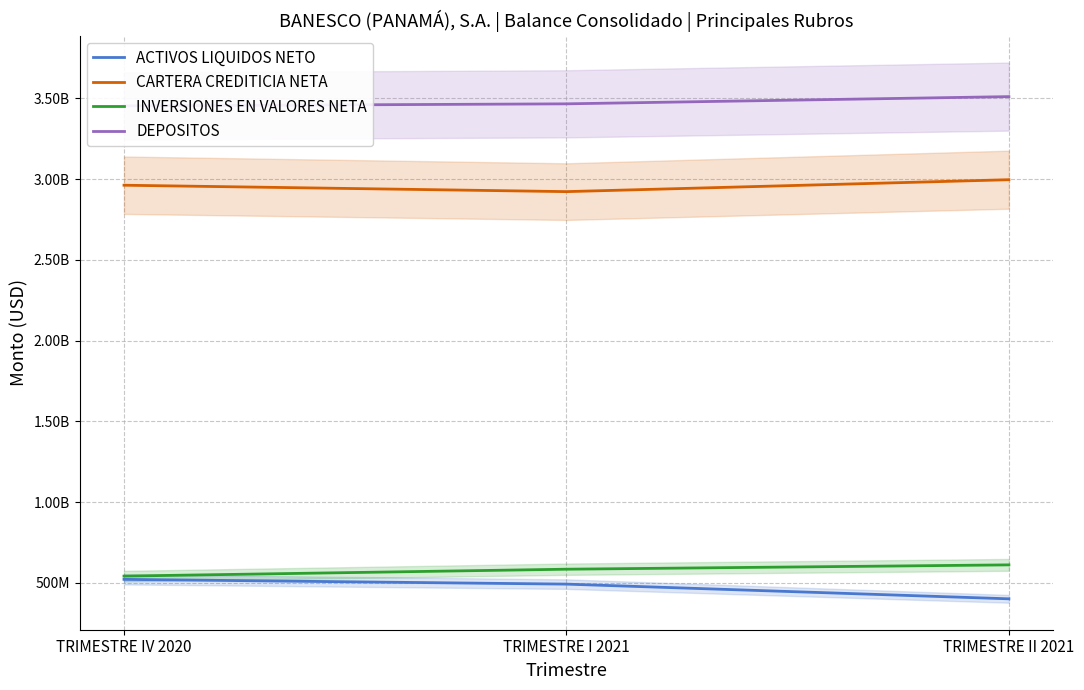

What is the maximum value for INVERSIONES EN VALORES NETA?

611712686